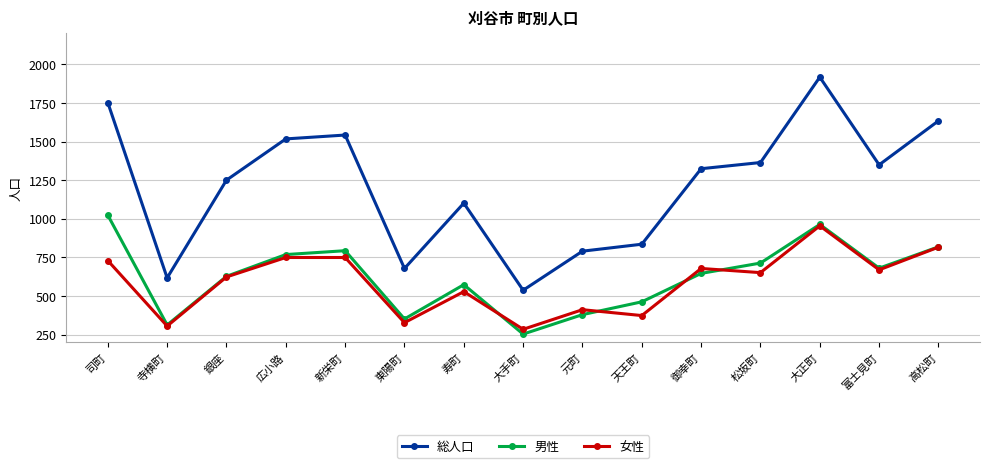

True or false: 女性 and 総人口 cross at least once.

False